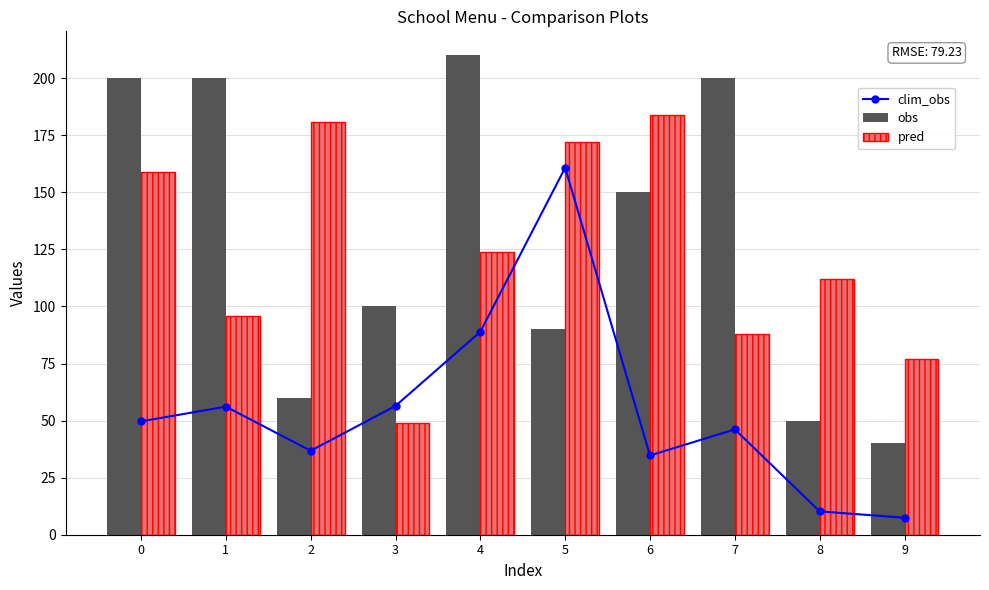

What is the value of the clim_obs bar at the 3rd from the left?

36.8